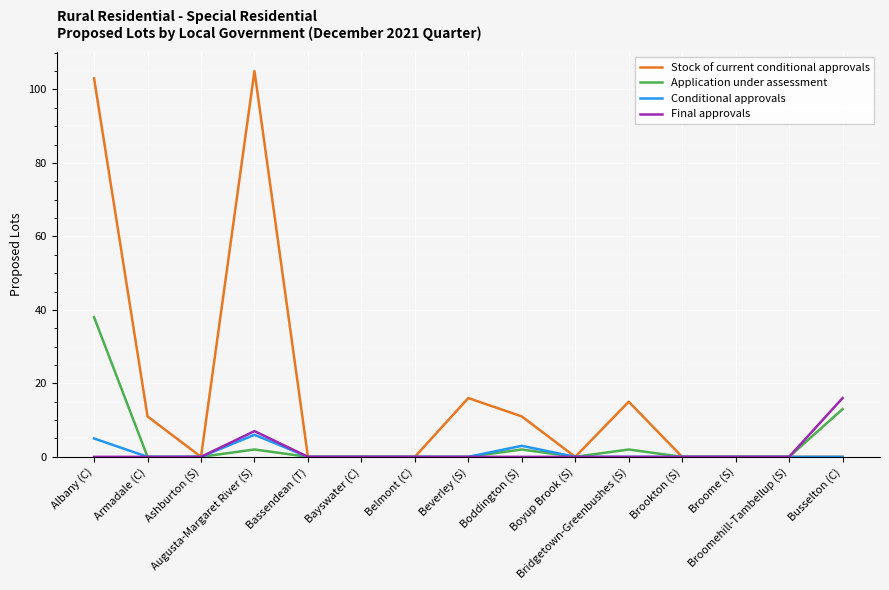

Reading right to left, what are all the values shown in this chart?

Stock of current conditional approvals: 0	0	0	0	15	0	11	16	0	0	0	105	0	11	103
Application under assessment: 13	0	0	0	2	0	2	0	0	0	0	2	0	0	38
Conditional approvals: 0	0	0	0	0	0	3	0	0	0	0	6	0	0	5
Final approvals: 16	0	0	0	0	0	0	0	0	0	0	7	0	0	0